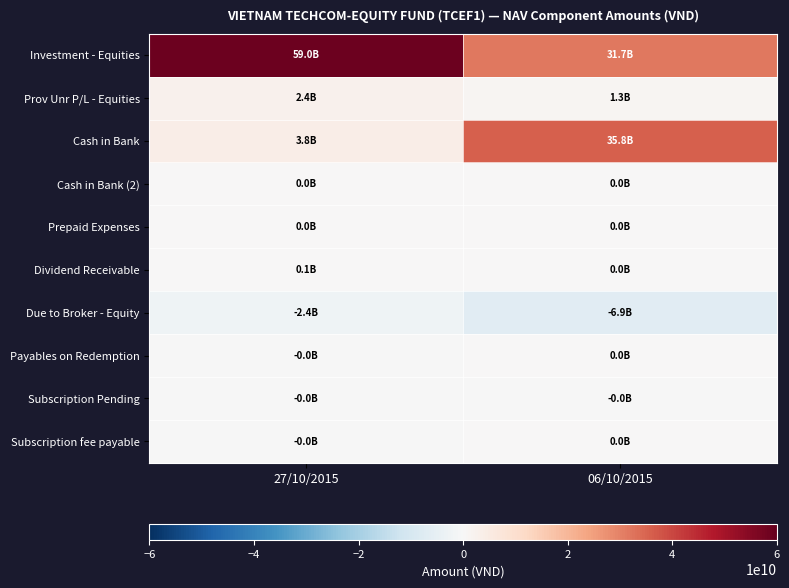

Reading left to right, what are all the values shown in this chart?

Investment - Equities: 27/10/2015=59037493211	06/10/2015=31724010000
Prov Unr P/L - Equities: 27/10/2015=2426777789	06/10/2015=1313062000
Cash in Bank: 27/10/2015=3811344725	06/10/2015=35805783144
Cash in Bank (2): 27/10/2015=20252459	06/10/2015=0
Prepaid Expenses: 27/10/2015=2826086	06/10/2015=3791304
Dividend Receivable: 27/10/2015=88500000	06/10/2015=0
Due to Broker - Equity: 27/10/2015=-2377350685	06/10/2015=-6872740284
Payables on Redemption: 27/10/2015=-5052459	06/10/2015=0
Subscription Pending: 27/10/2015=-15200000	06/10/2015=-5000000
Subscription fee payable: 27/10/2015=-2300000	06/10/2015=0